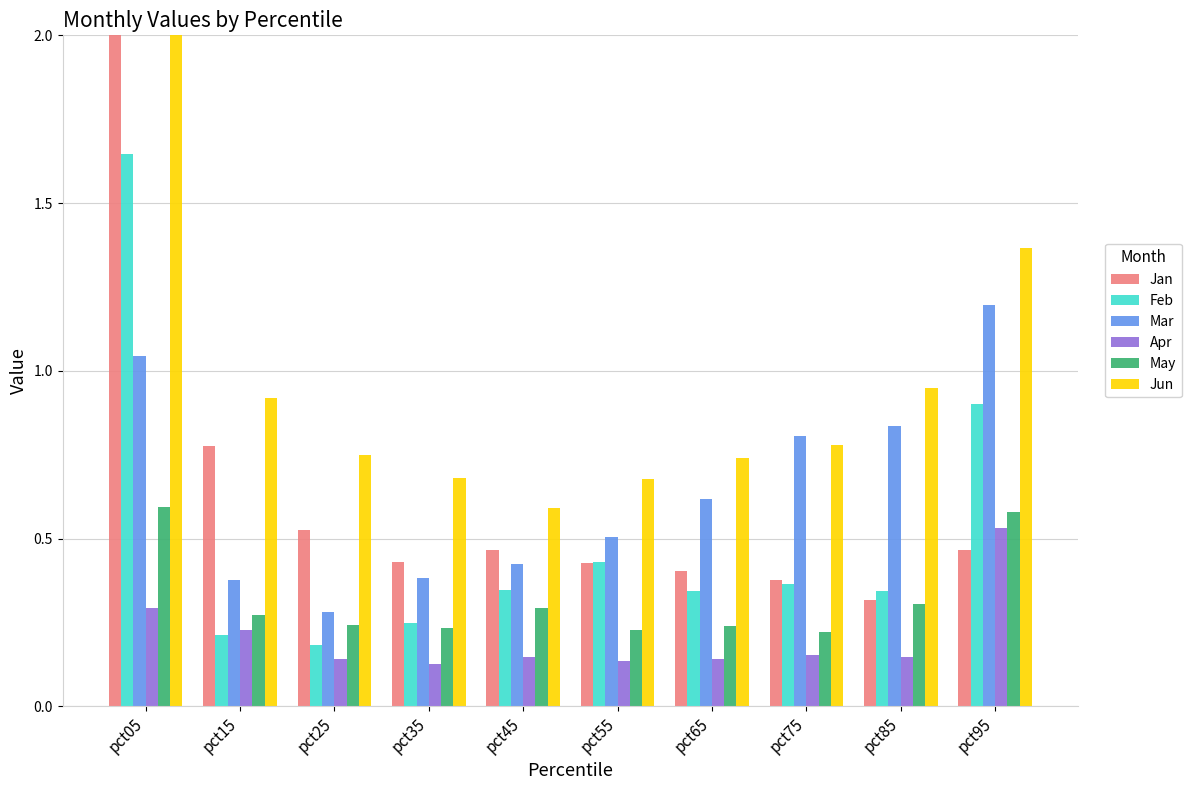

What is the value of the Jun bar at the 9th from the left?

0.9